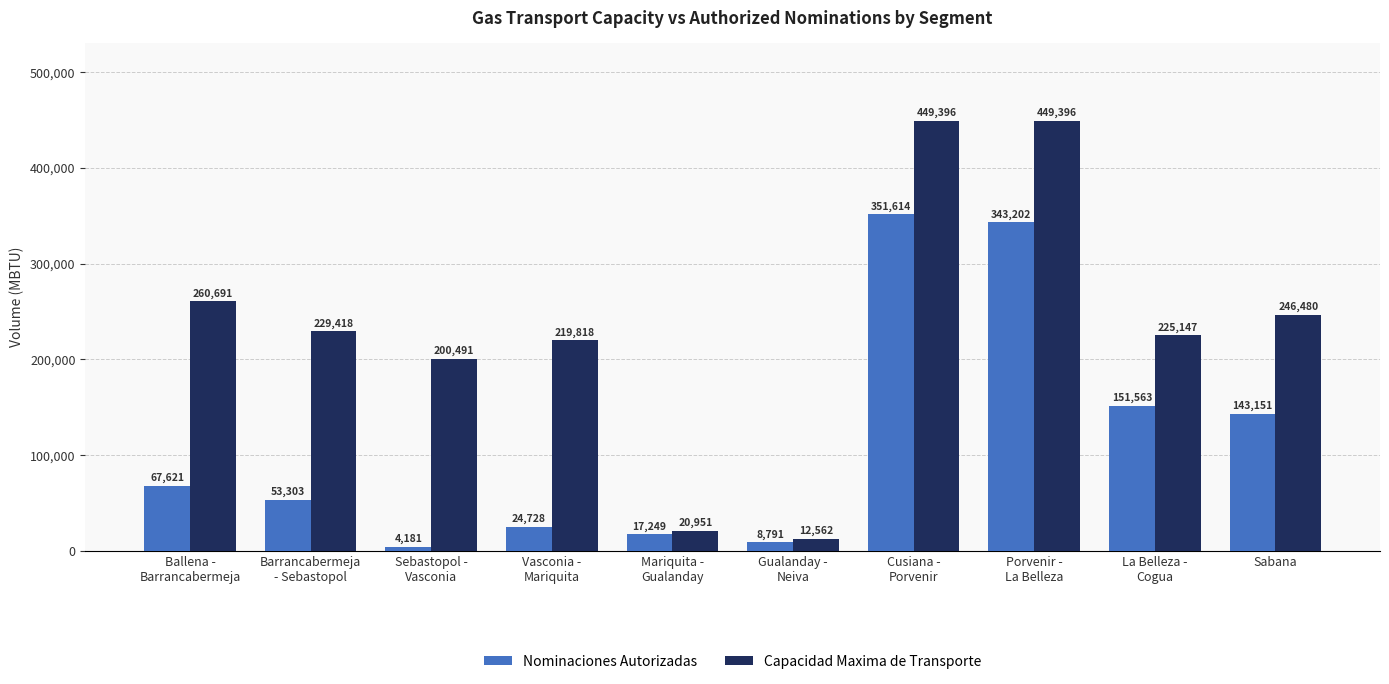

Rank the categories by Nominaciones Autorizadas value from highest to lowest.

Cusiana -
Porvenir, Porvenir -
La Belleza, La Belleza -
Cogua, Sabana, Ballena -
Barrancabermeja, Barrancabermeja
- Sebastopol, Vasconia -
Mariquita, Mariquita -
Gualanday, Gualanday -
Neiva, Sebastopol -
Vasconia